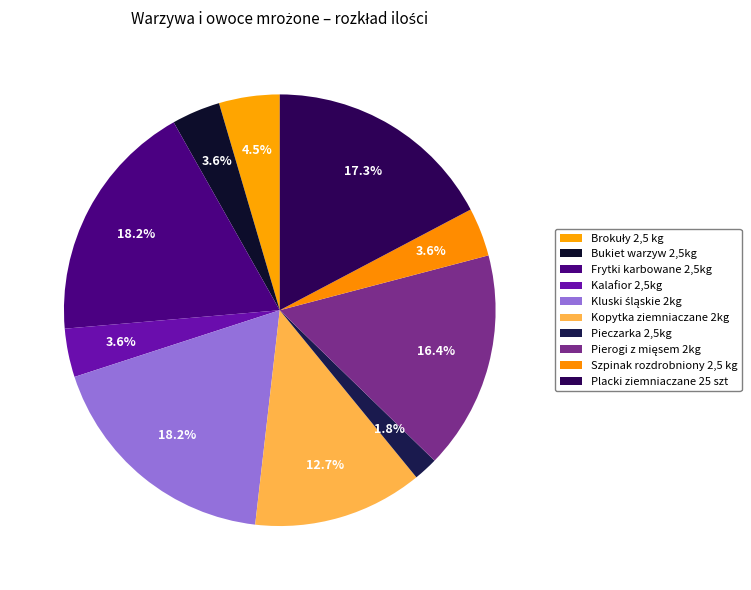

Does Kopytka ziemniaczane 2kg represent more than half of the total?

No